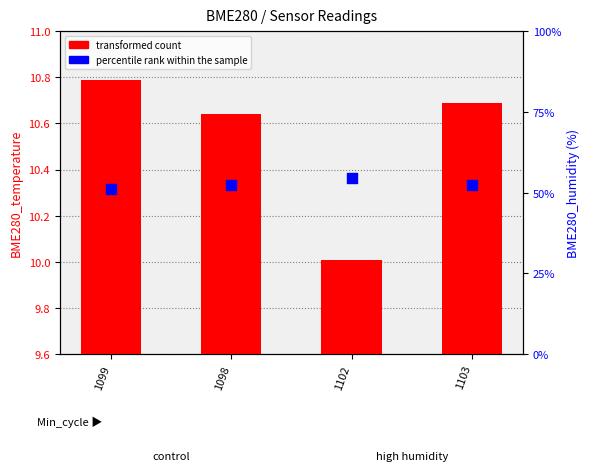

What is the total value across all series at 1103?

63.1